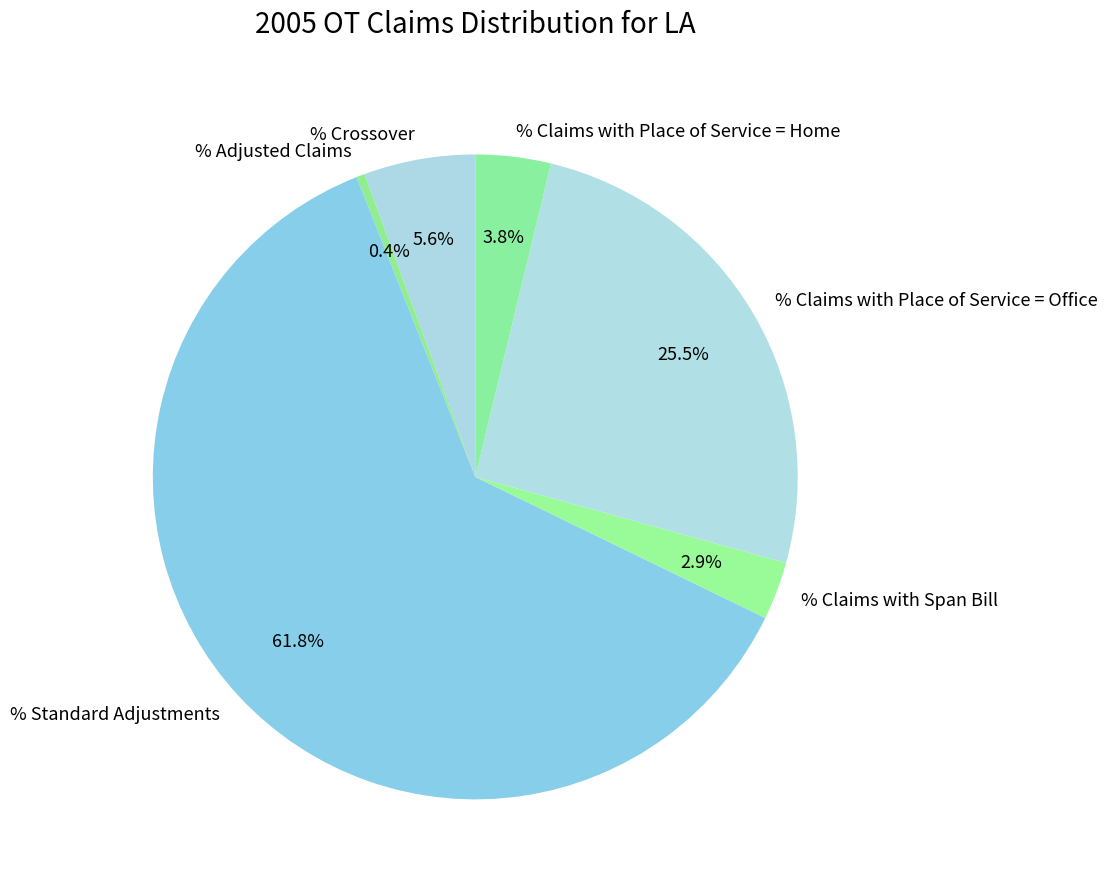

What is the ratio of the value at % Claims with Place of Service = Office to the value at % Standard Adjustments?

0.4